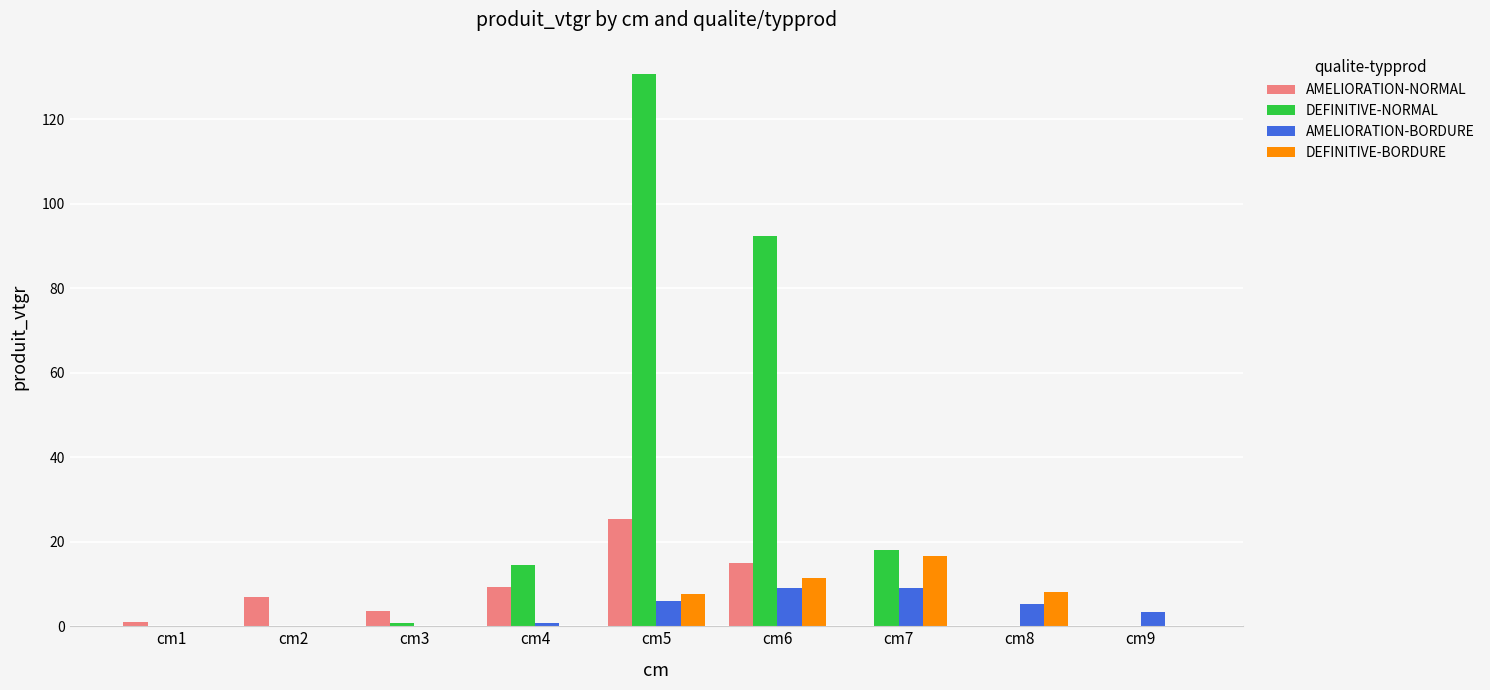

Between cm5 and cm9, which series saw the biggest shift?

DEFINITIVE-NORMAL